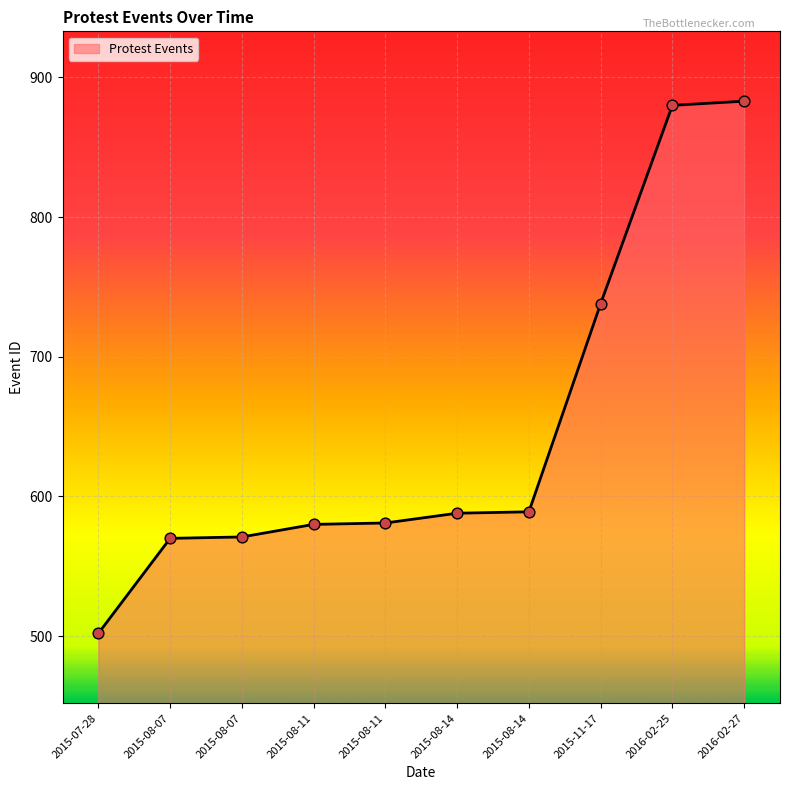

What is the change in value from 2015-07-28 to 2015-08-14?

+87